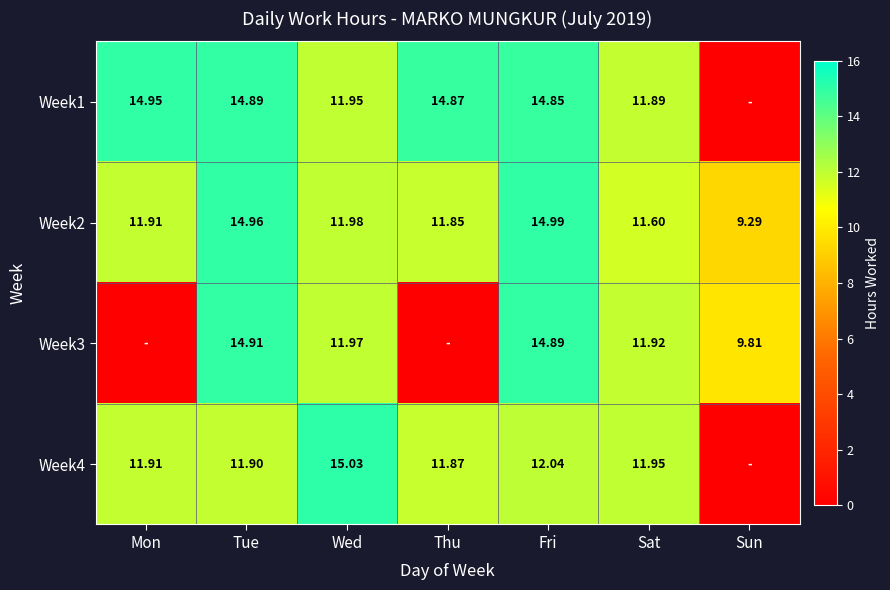

List the labels in order of Week2 value, smallest first.

Sun, Sat, Thu, Mon, Wed, Tue, Fri